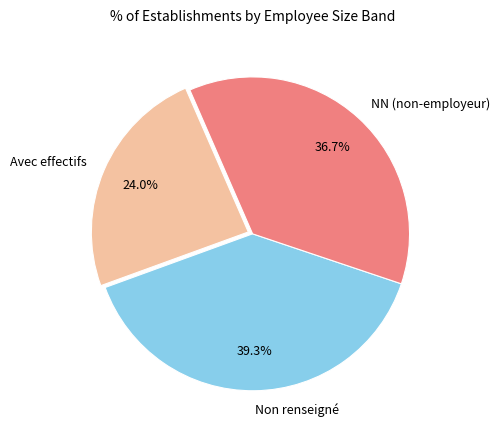

What is the smallest slice in the pie chart?

Avec effectifs